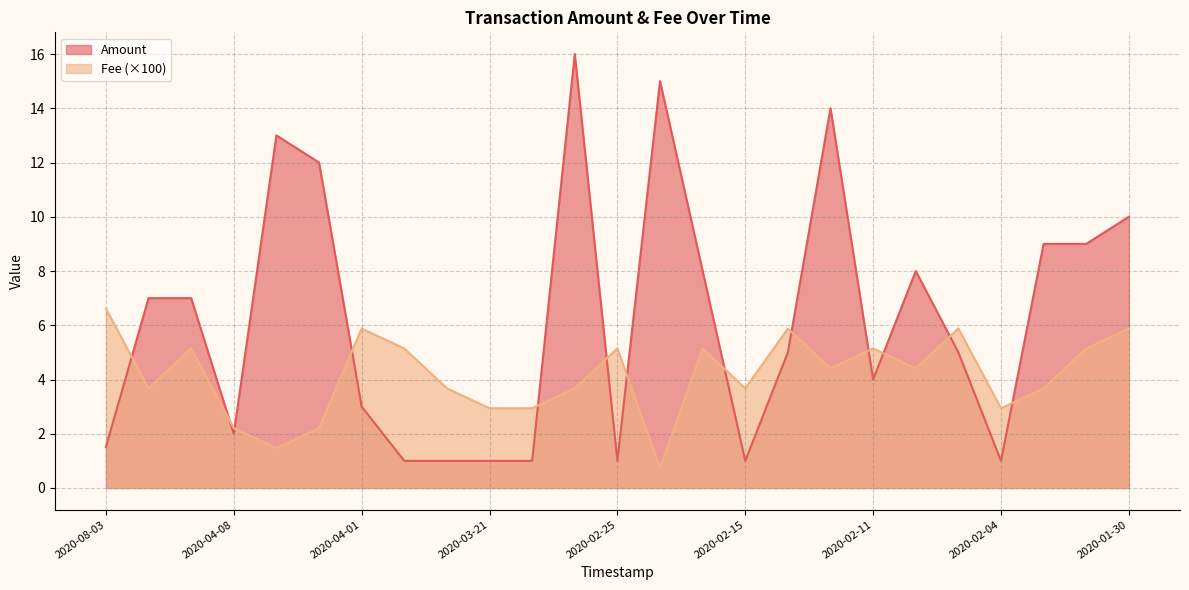

Reading left to right, list all the values displayed in this chart.

Amount: 1.5	7.0	7.0	2.0	13.0	12.0	3.0	1.0	1.0	1.0	1.0	16.0	1.0	15.0	8.0	1.0	5.0	14.0	4.0	8.0	5.0	1.0	9.0	9.0	10.0
Fee: 0.1	0.0	0.1	0.0	0.0	0.0	0.1	0.1	0.0	0.0	0.0	0.0	0.1	0.0	0.1	0.0	0.1	0.0	0.1	0.0	0.1	0.0	0.0	0.1	0.1